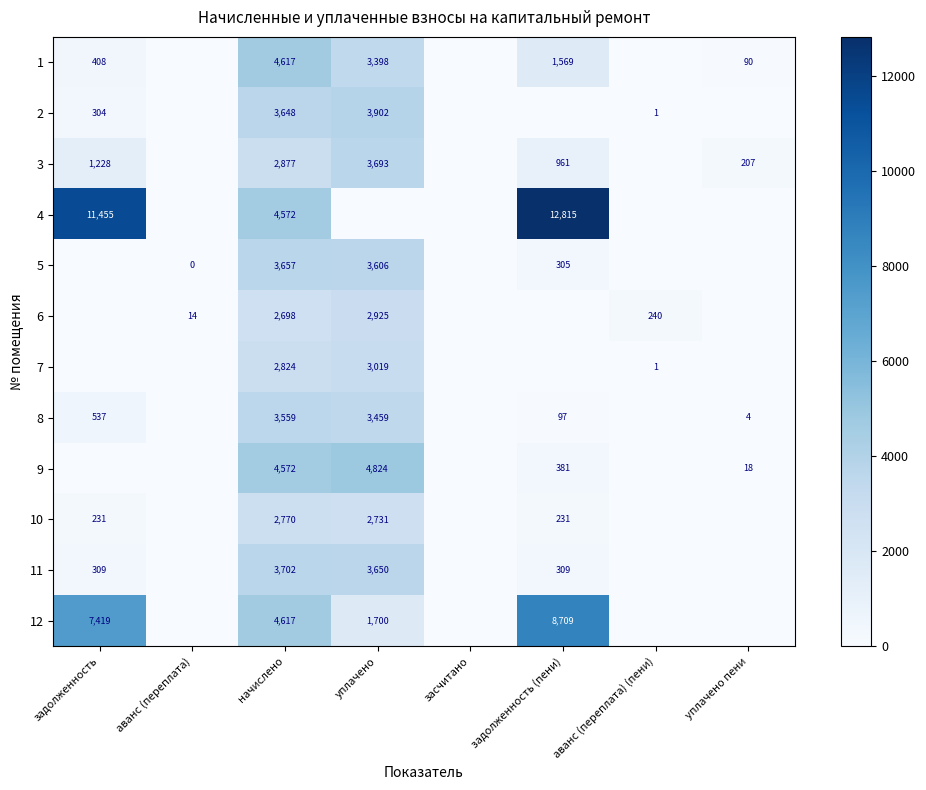

What is the difference between the second highest and minimum values in the 2 series?

3648.4